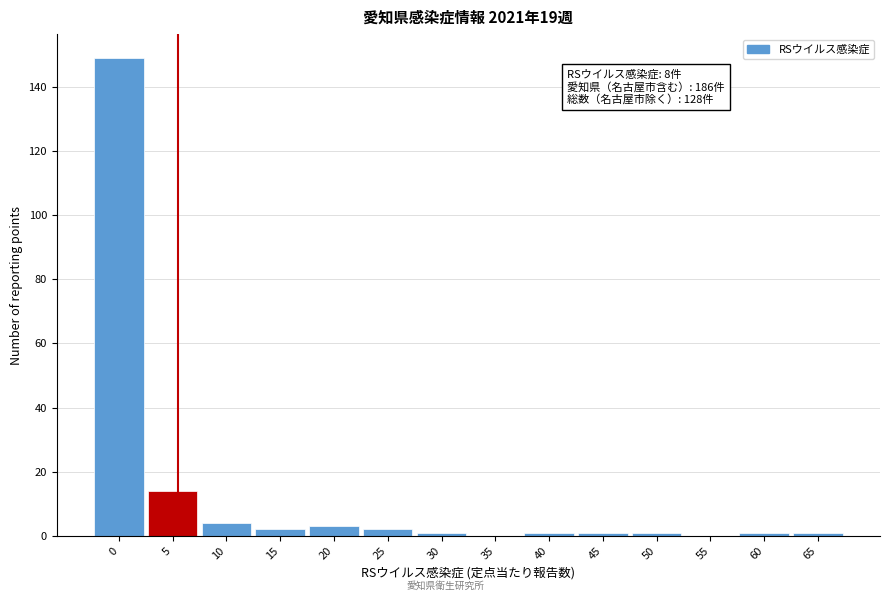

Reading left to right, what are all the values shown in this chart?

0=149	5=14	10=4	15=2	20=3	25=2	30=1	35=0	40=1	45=1	50=1	55=0	60=1	65=1